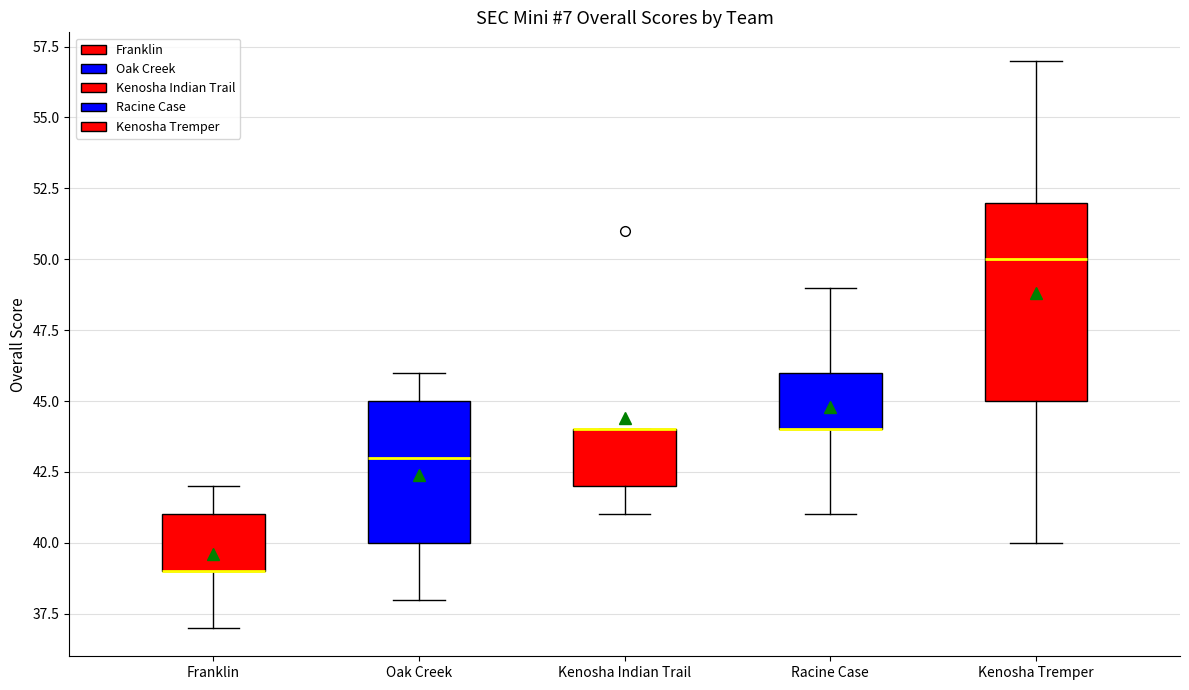

Reading left to right, transcribe this box plot: for each box, give where its median line is, the range the box spans, and where its two whiskers end, as read against the y-axis. The values are not printed on the chart, so give them approximately, as read against the axis.

Franklin: median 39 (drawn on the box's lower edge), box 39 to 41, whiskers 37 to 42
Oak Creek: median 43, box 40 to 45, whiskers 38 to 46
Kenosha Indian Trail: median 44 (drawn on the box's upper edge), box 42 to 44, whiskers 41 to 44
Racine Case: median 44 (drawn on the box's lower edge), box 44 to 46, whiskers 41 to 49
Kenosha Tremper: median 50, box 45 to 52, whiskers 40 to 57